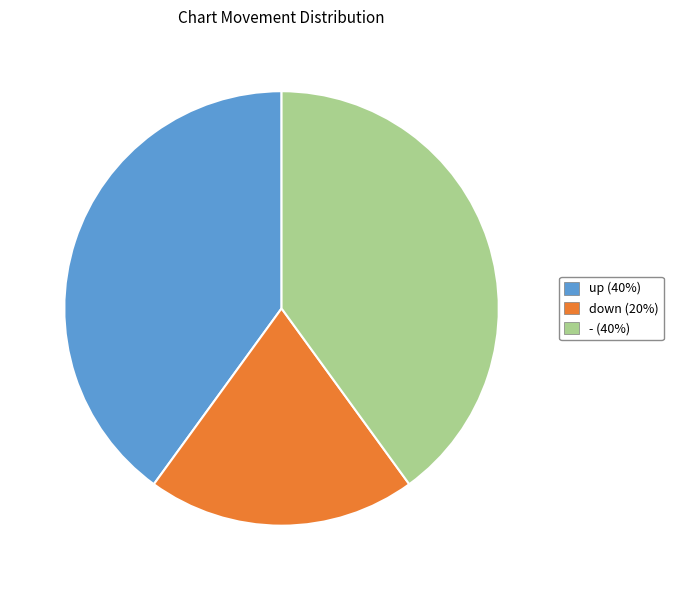

Which category has the smallest portion of the pie?

down